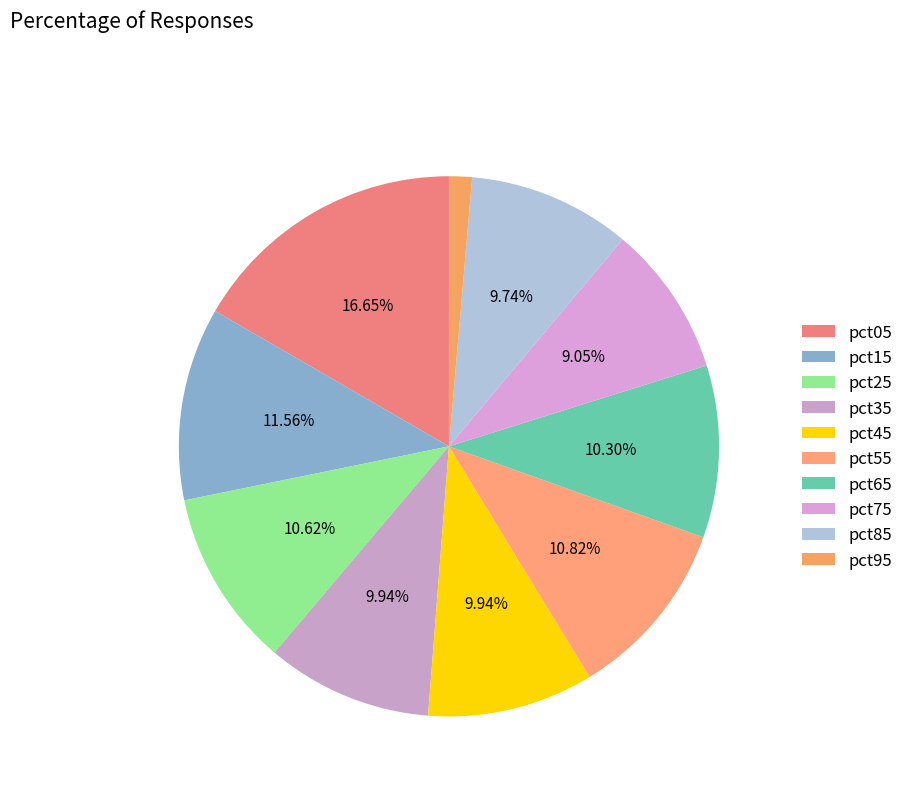

Is it true that pct15 is 12% of the pie?

True